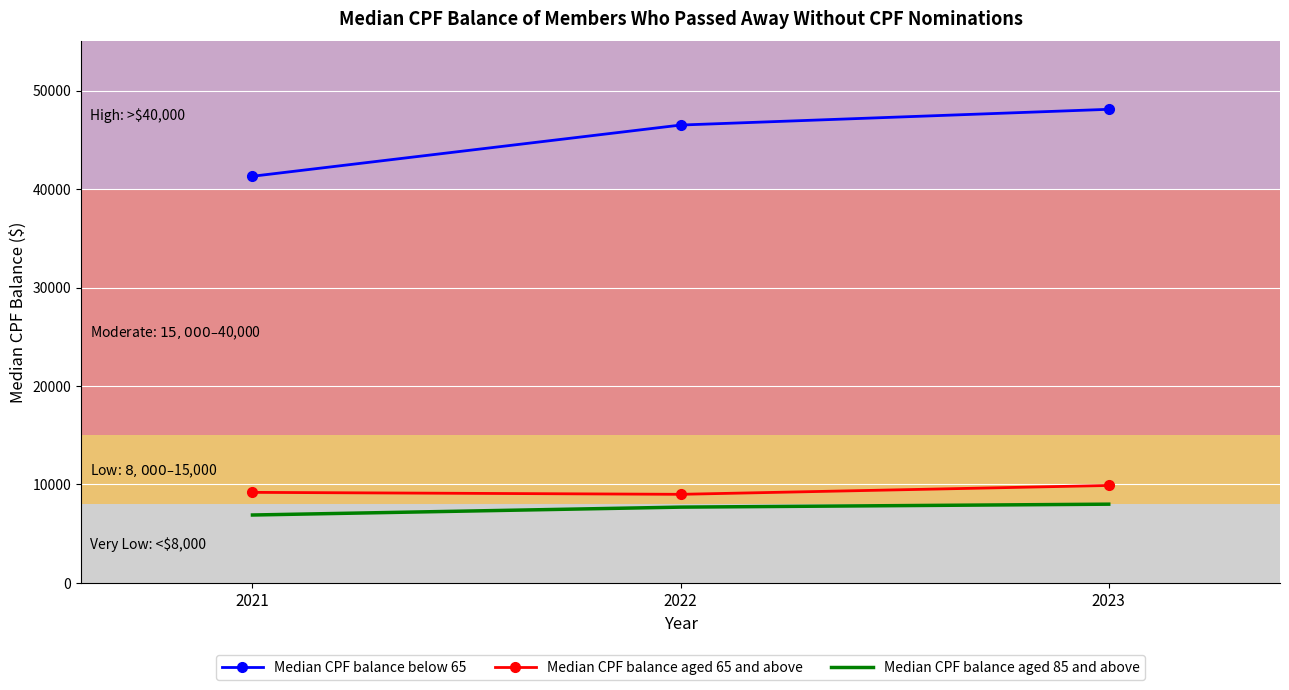

Which label corresponds to the largest value in the chart?

2023